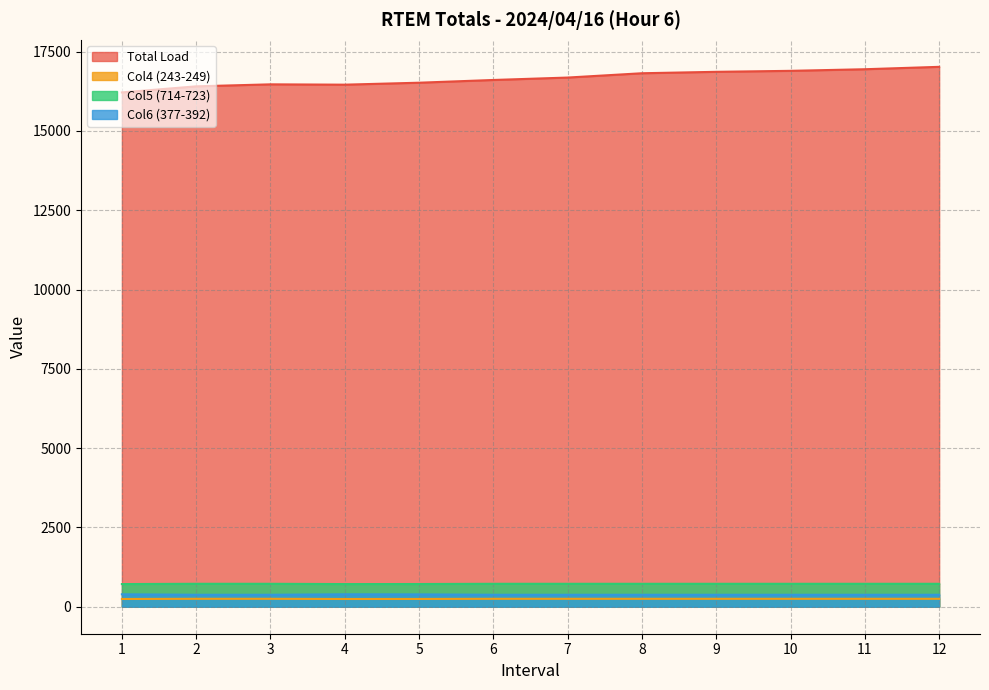

What is the approximate value of Col4 (243-249) at 9?

249.9